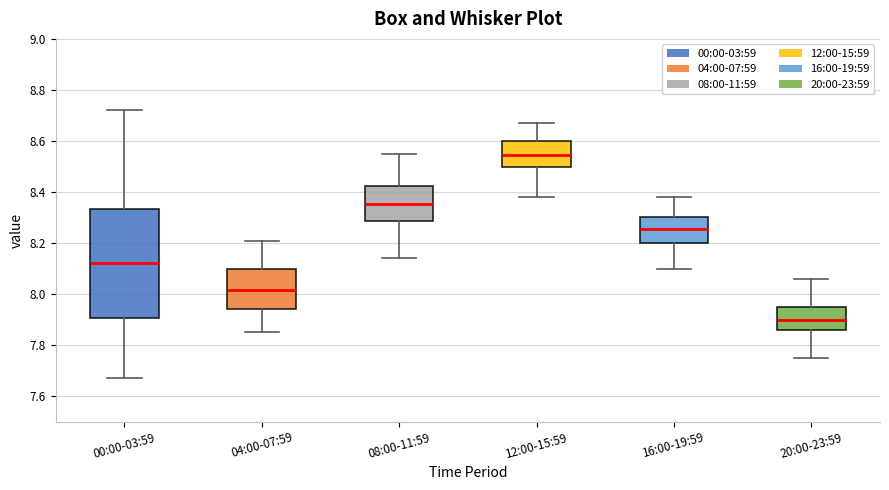

Reading left to right, read every box against the y-axis: the position of its median line, the range the box covers, and the ends of its whiskers. The values are not printed on the chart, so give them approximately, as read against the axis.

00:00-03:59: median 8.12, box 7.90 to 8.34, whiskers 7.68 to 8.72
04:00-07:59: median 8.02, box 7.94 to 8.10, whiskers 7.86 to 8.22
08:00-11:59: median 8.36, box 8.28 to 8.42, whiskers 8.14 to 8.56
12:00-15:59: median 8.54, box 8.50 to 8.60, whiskers 8.38 to 8.68
16:00-19:59: median 8.26, box 8.20 to 8.30, whiskers 8.10 to 8.38
20:00-23:59: median 7.90, box 7.86 to 7.96, whiskers 7.76 to 8.06